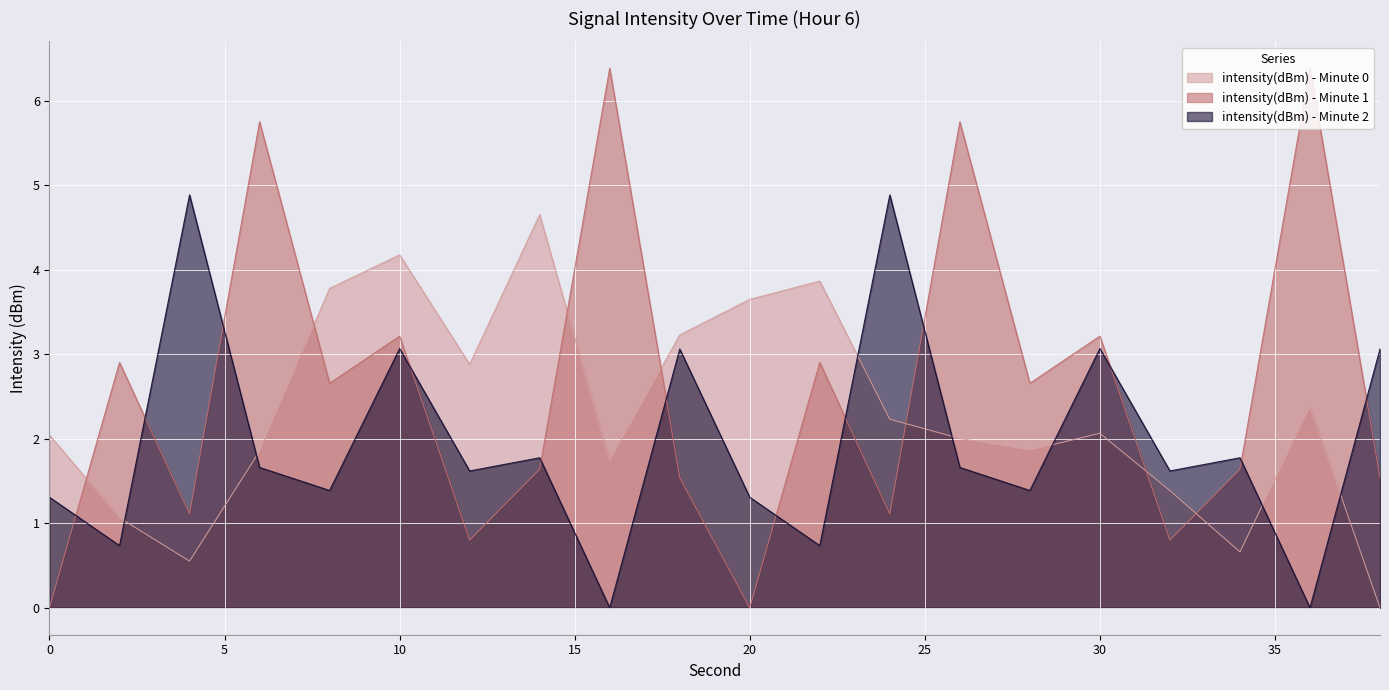

What is the difference between the maximum and minimum values in the intensity(dBm) - Minute 0 series?

4.7